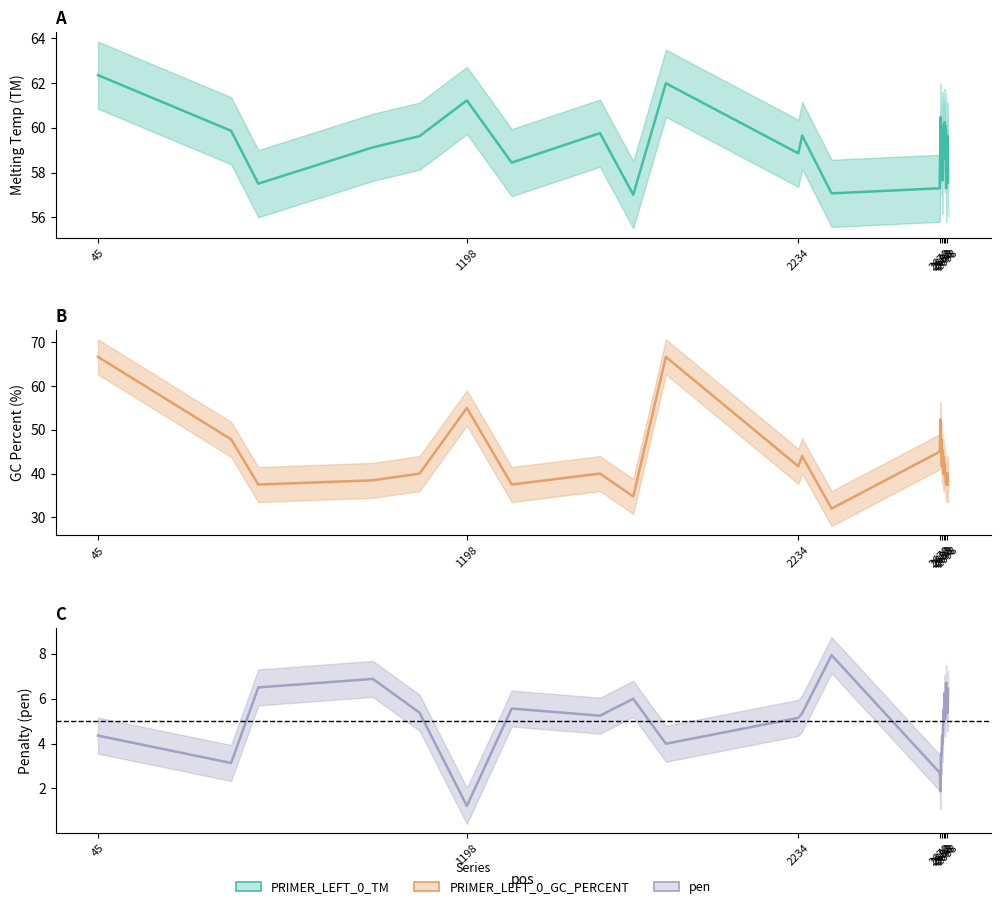

How many lines are shown in the chart?

3